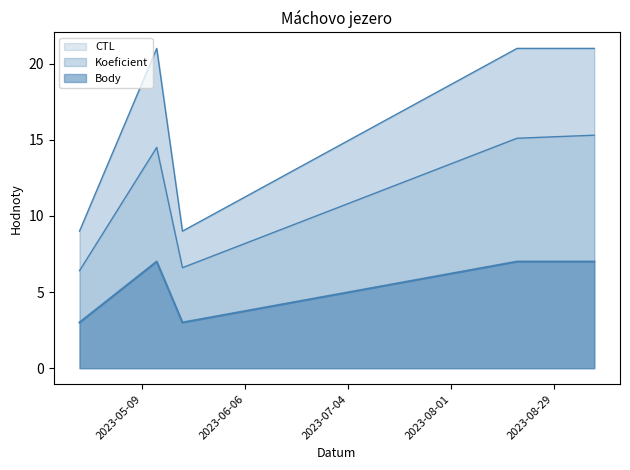

Does the chart display data point markers on the line(s)?

No